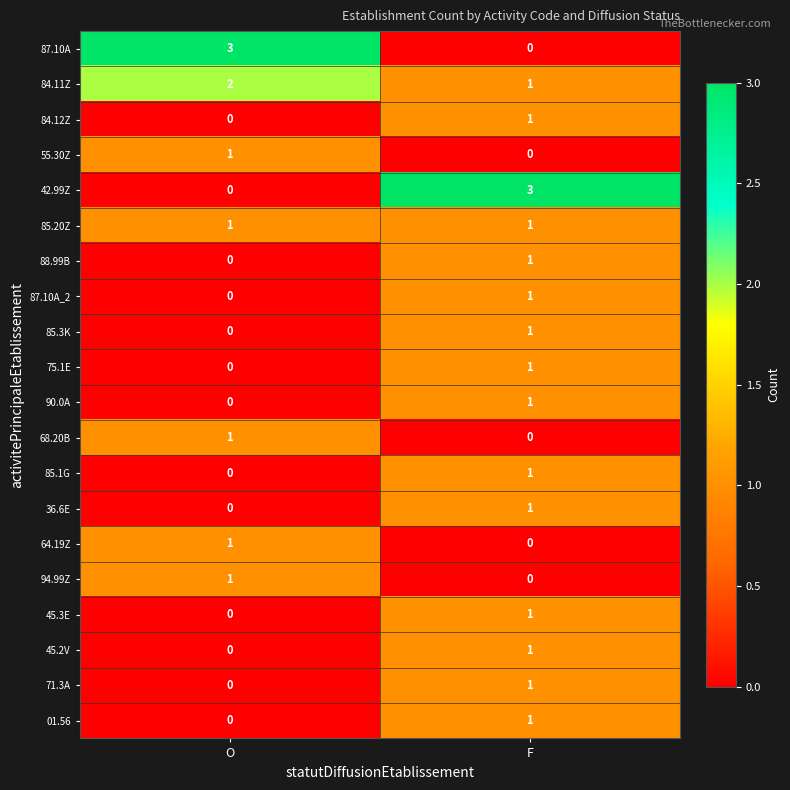

Rank the categories by 64.19Z value from highest to lowest.

O, F